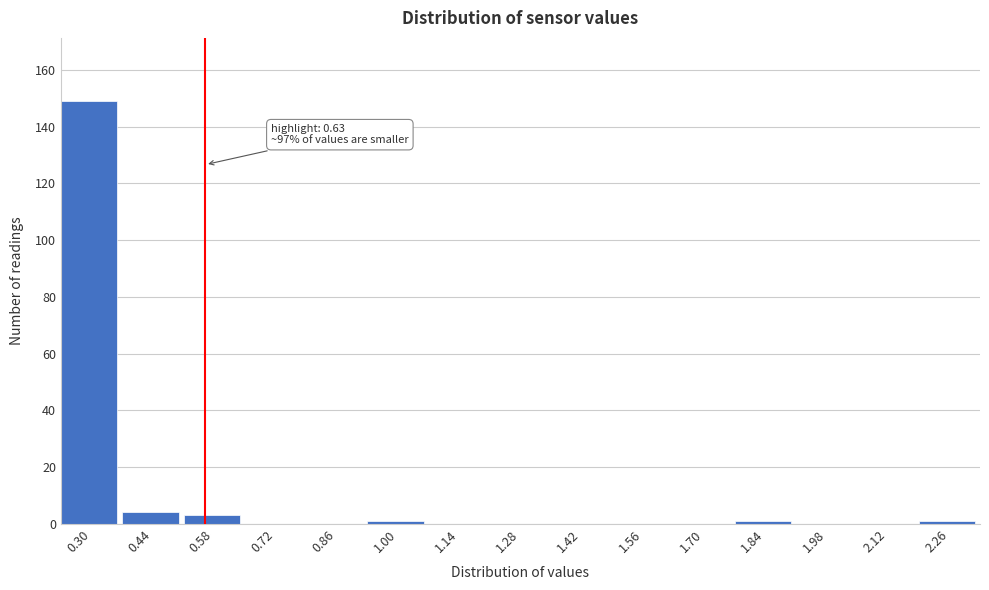

Reading right to left, transcribe all the data shown in this chart.

2.26=1	2.12=0	1.98=0	1.84=1	1.70=0	1.56=0	1.42=0	1.28=0	1.14=0	1.00=1	0.86=0	0.72=0	0.58=3	0.44=4	0.30=149